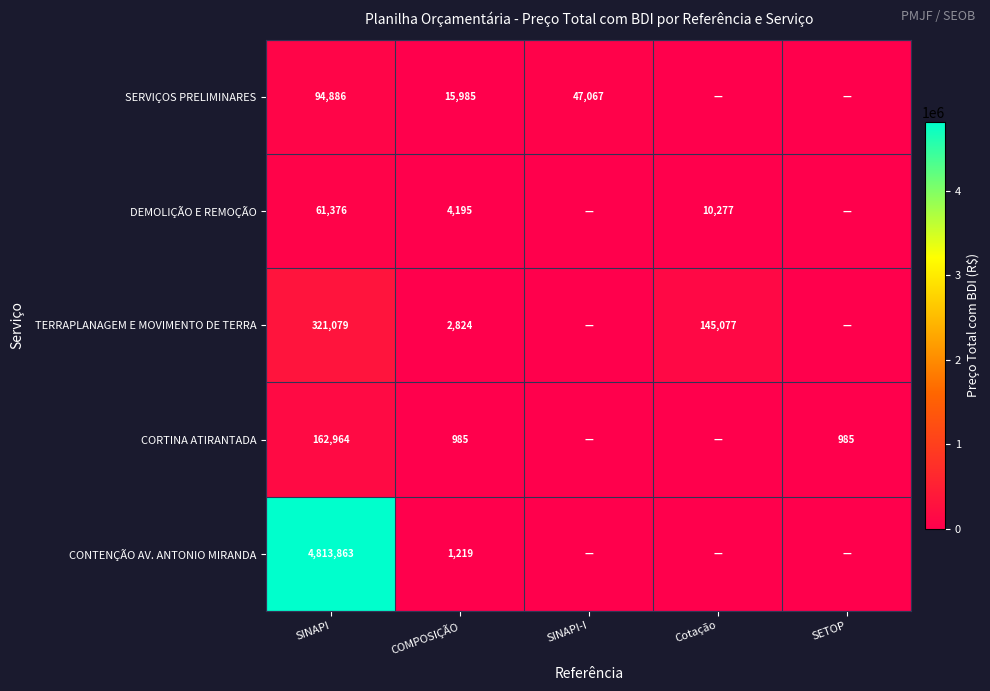

The TERRAPLANAGEM E MOVIMENTO DE TERRA series shows 145077 at Cotação. True or false?

True